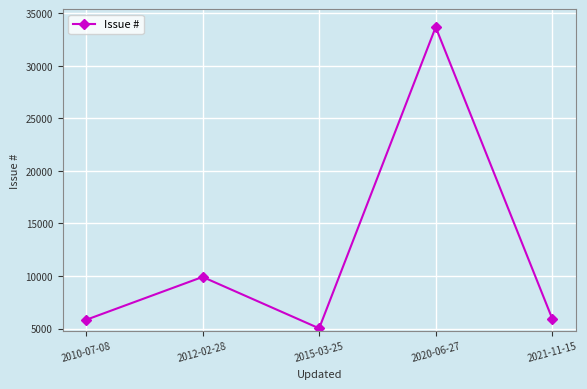

What is the smallest value displayed?

5026